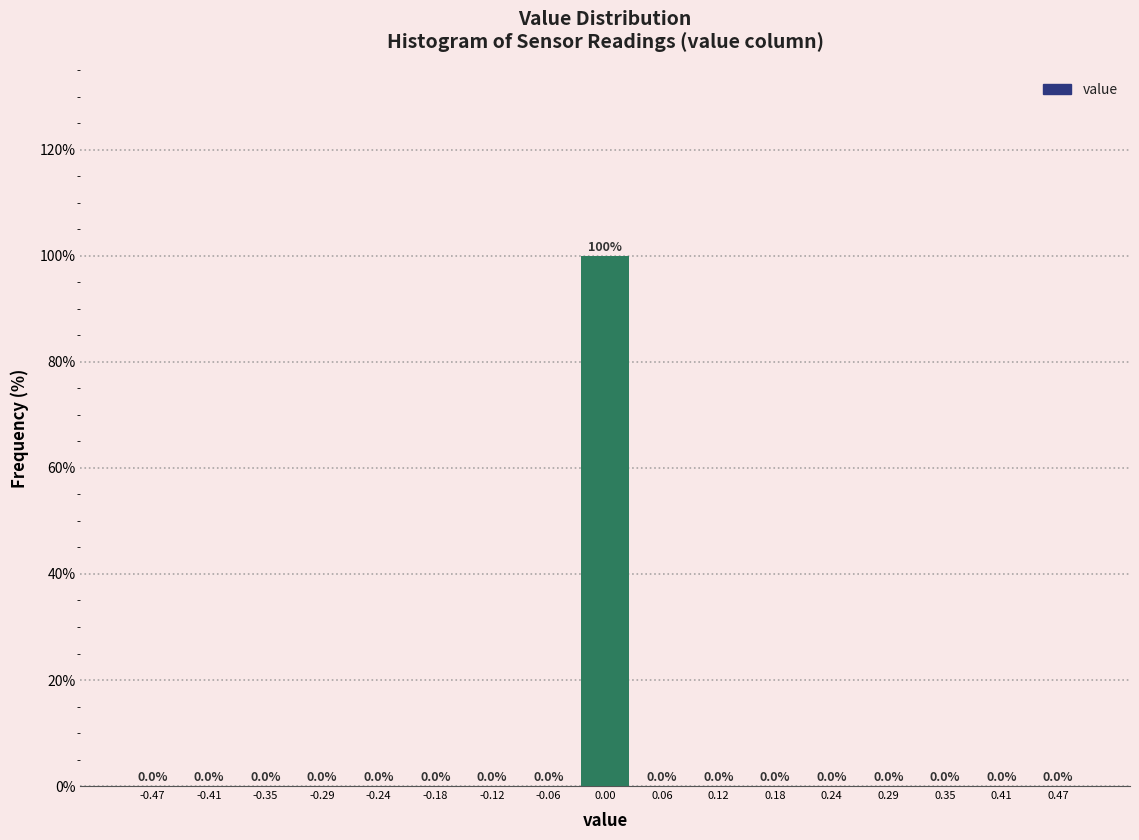

Which range on the x-axis has the tallest bar?

-0.03 to 0.03